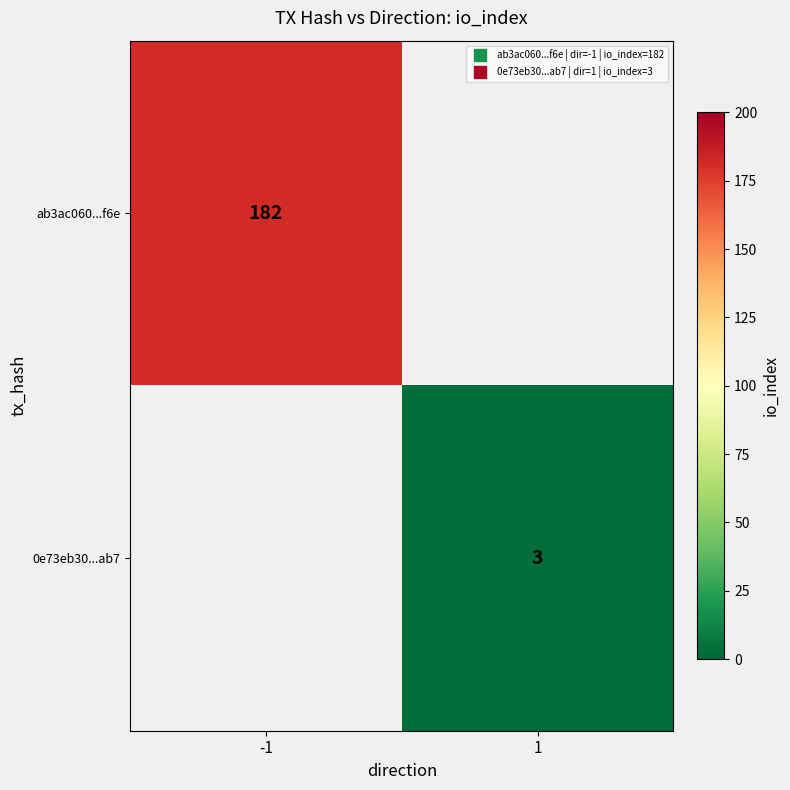

Is it true that 0e73eb30...ab7 equals 1.4 at 1?

False